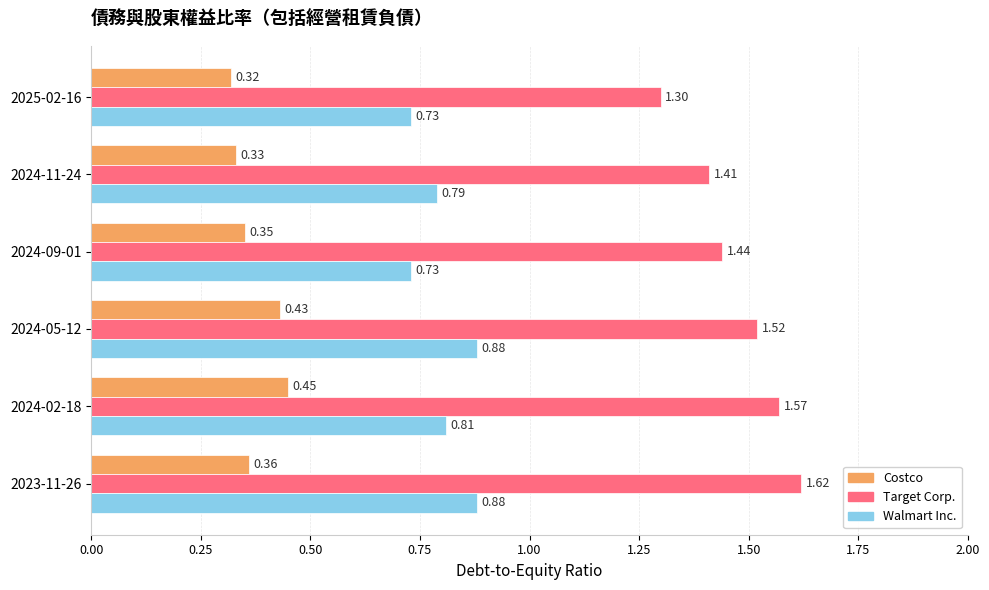

Which series has the largest range (max minus min)?

Target Corp.